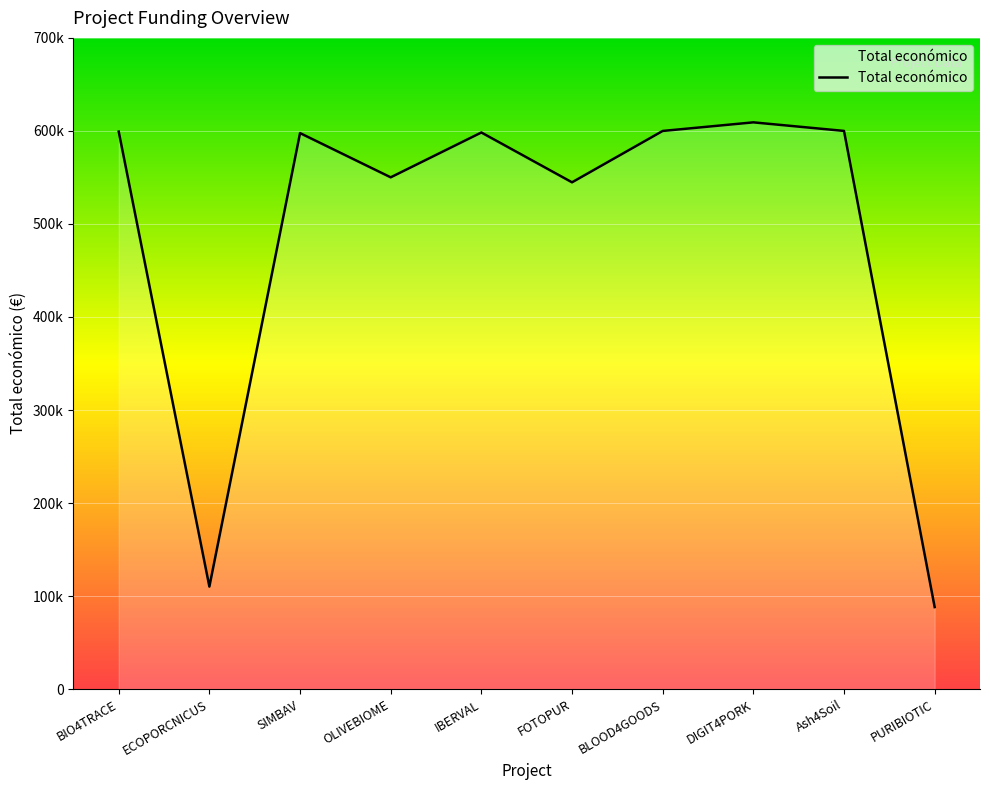

Between PURIBIOTIC and ECOPORCNICUS, which is larger?

ECOPORCNICUS